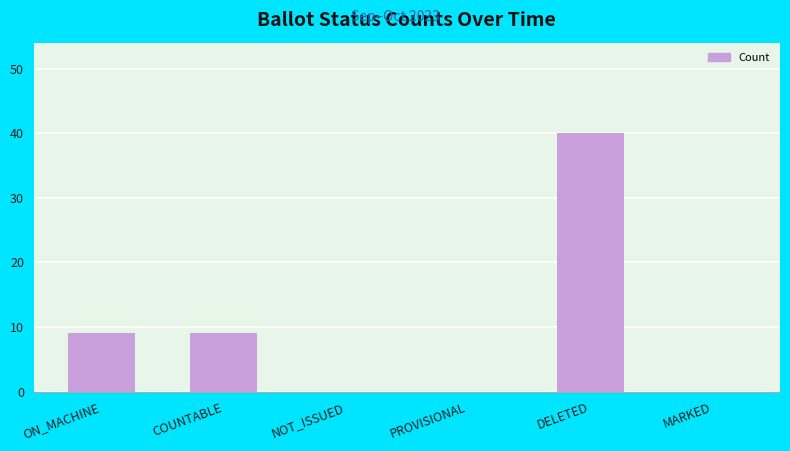

True or false: the data shows 18 at DELETED.

False